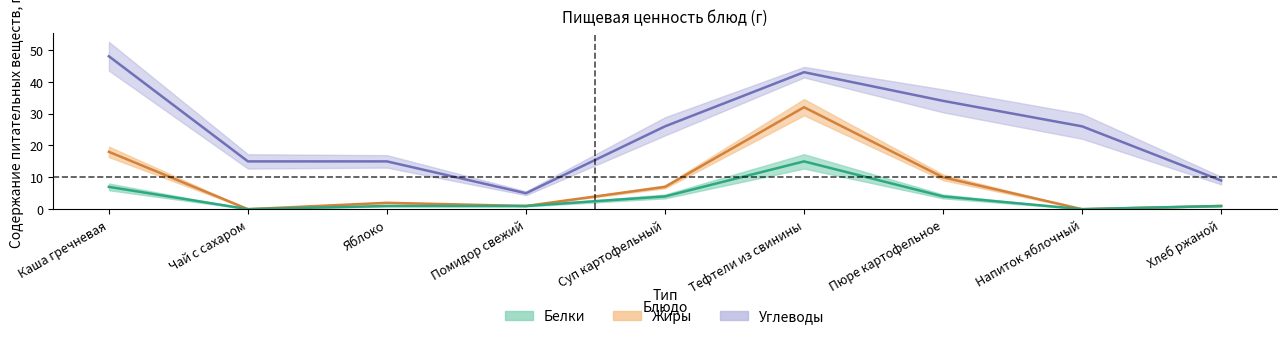

How many interior local peaks does the Белки series have?

1